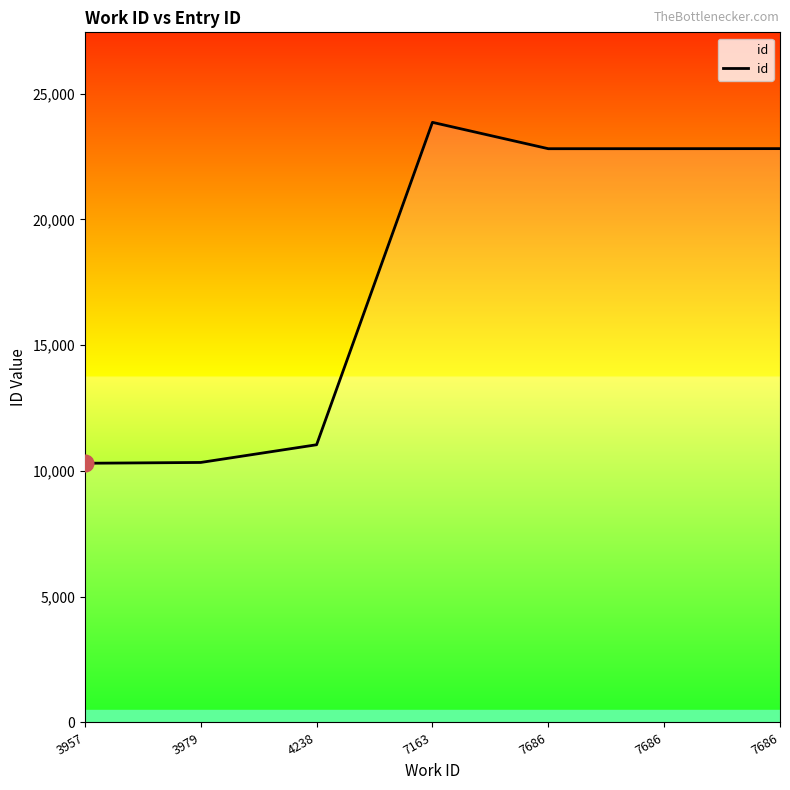

What is the average value?

17713